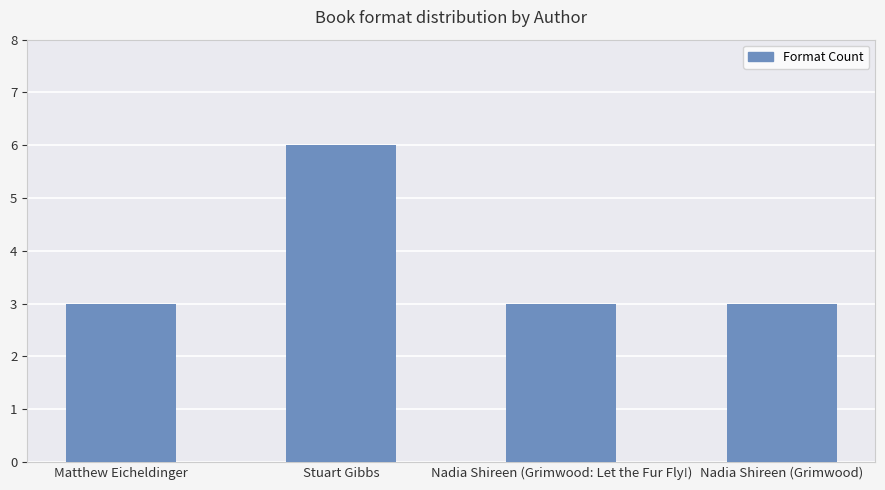

What is the minimum value shown in the chart?

3